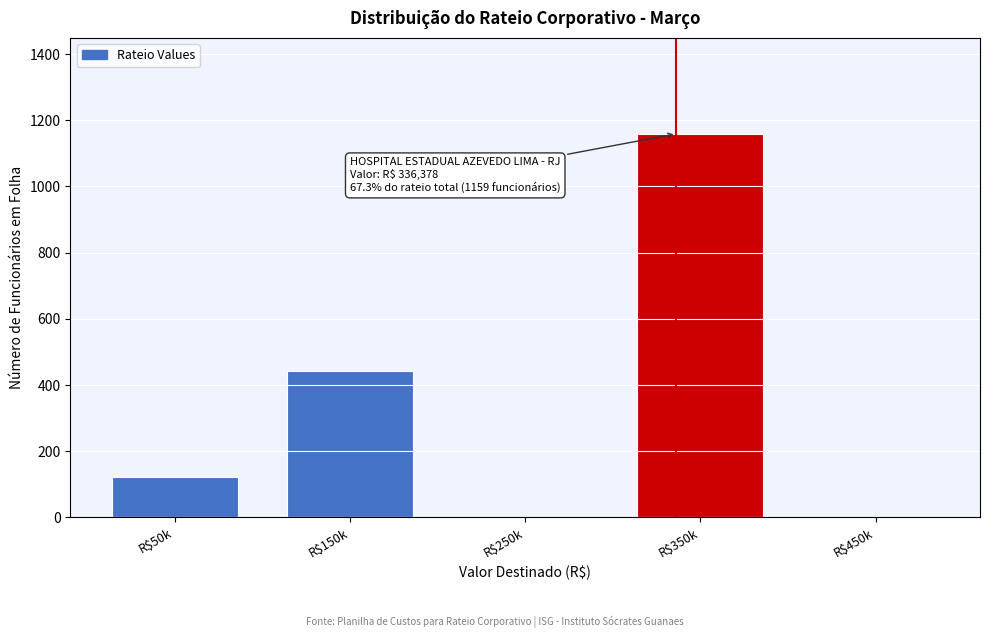

Read the value at R$350k.

1159